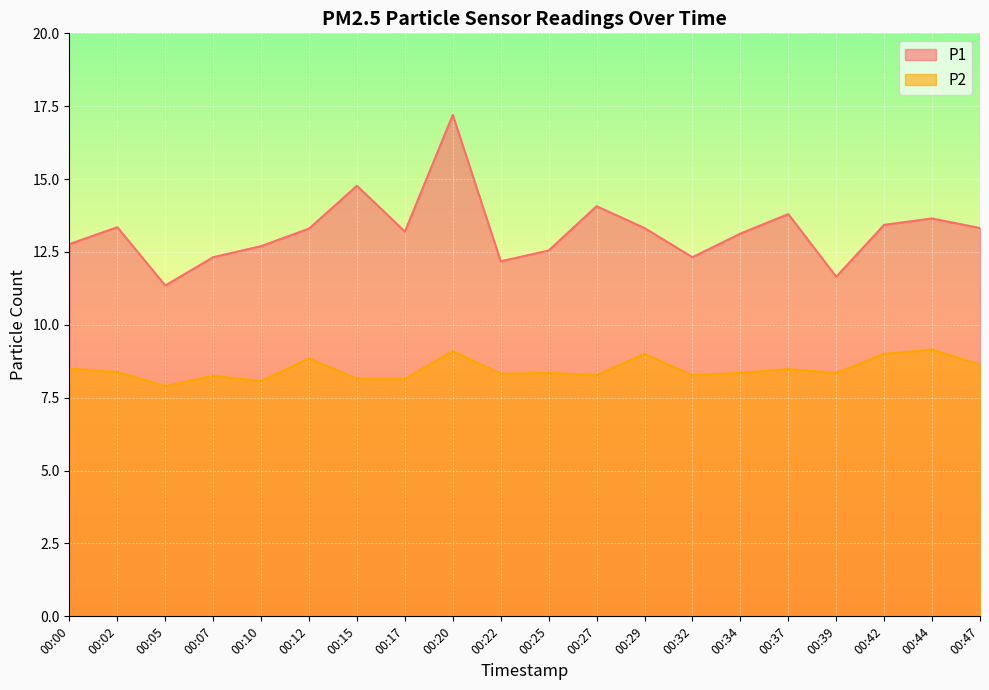

At how many categories does at least one series exceed 15?

1